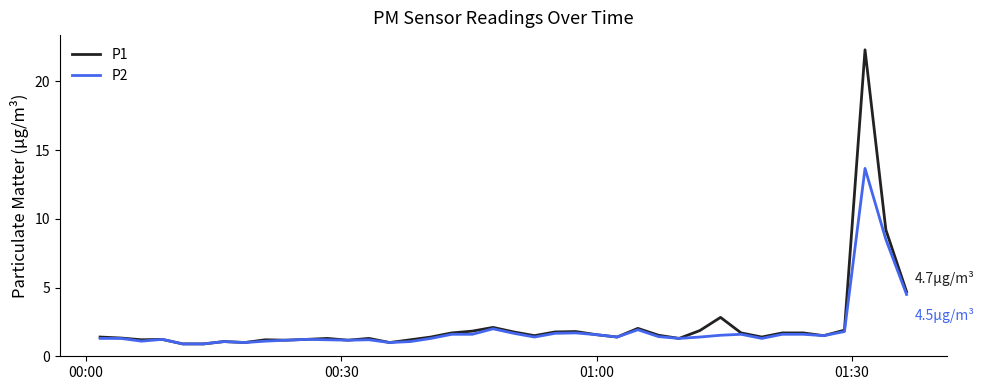

What is the maximum value shown in the chart?

22.3